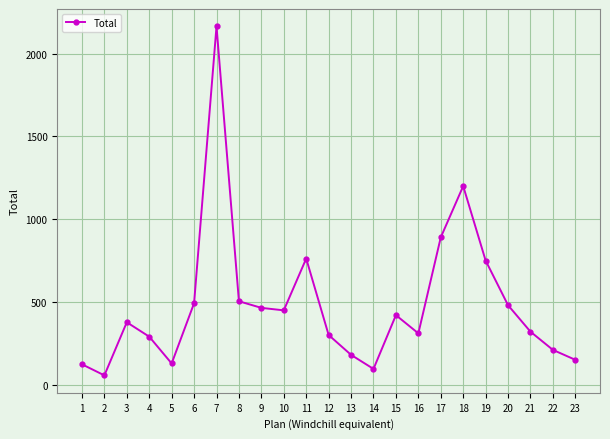

What is the change in value from 20 to 21?

-160